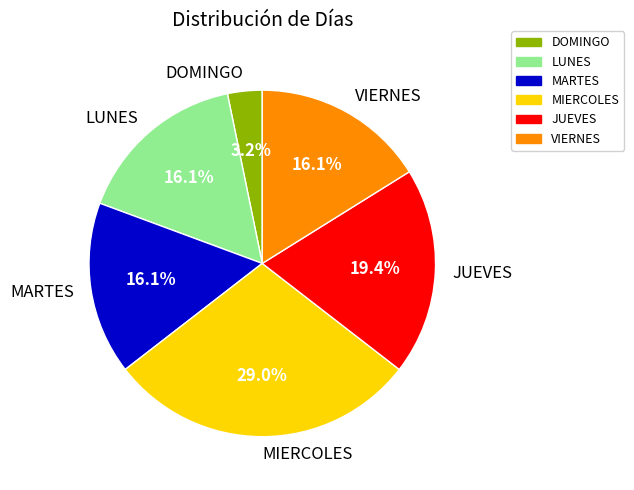

How many slices are in this pie chart?

6